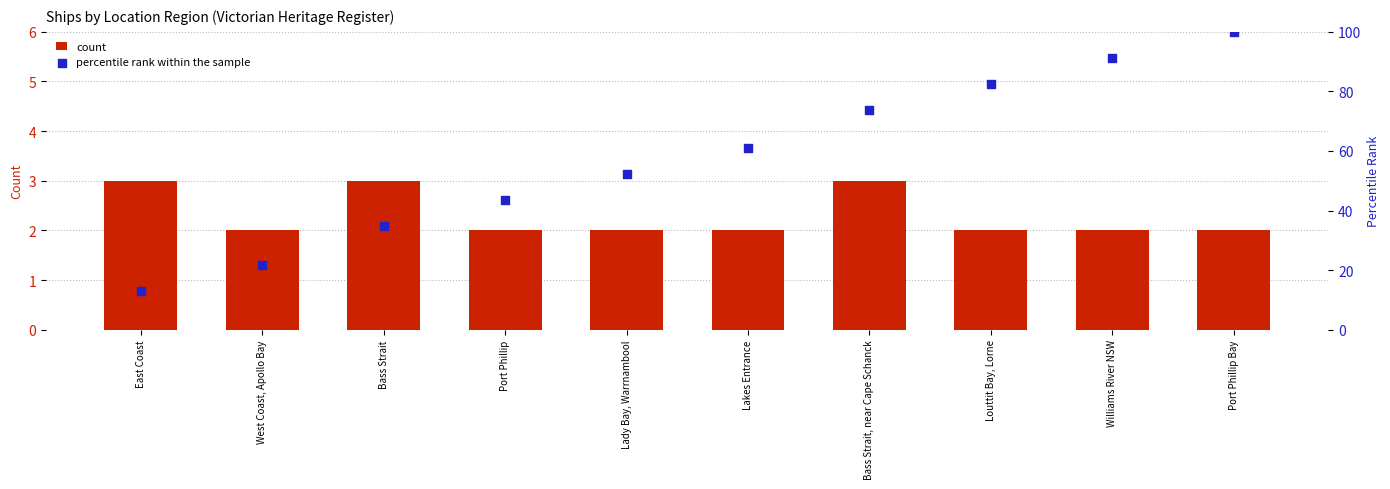

Which series has the widest spread of Y values?

percentile rank within the sample